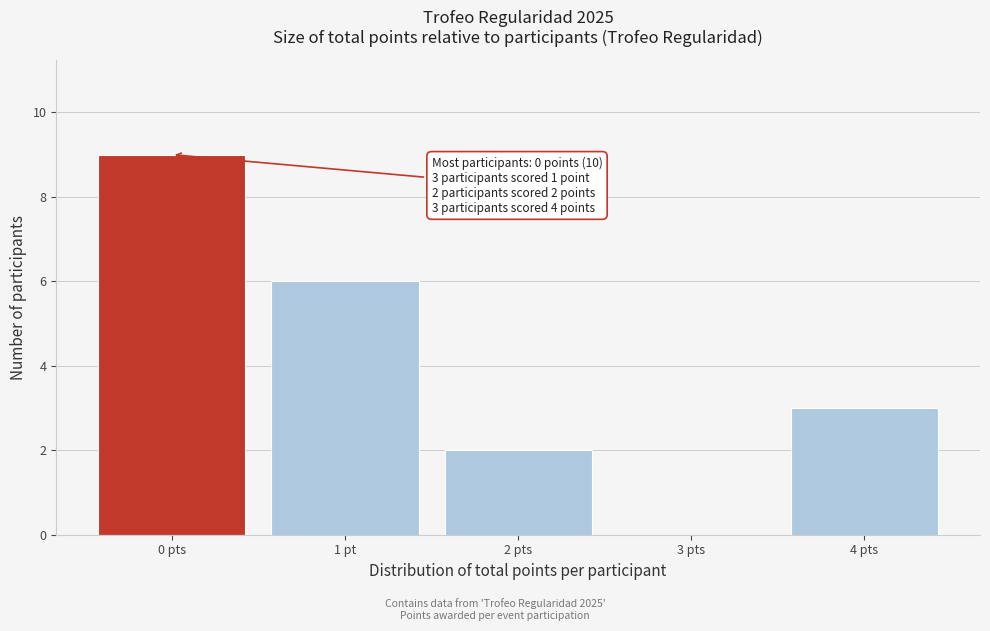

Reading right to left, what are all the values shown in this chart?

4 pts=3	3 pts=0	2 pts=2	1 pt=6	0 pts=9